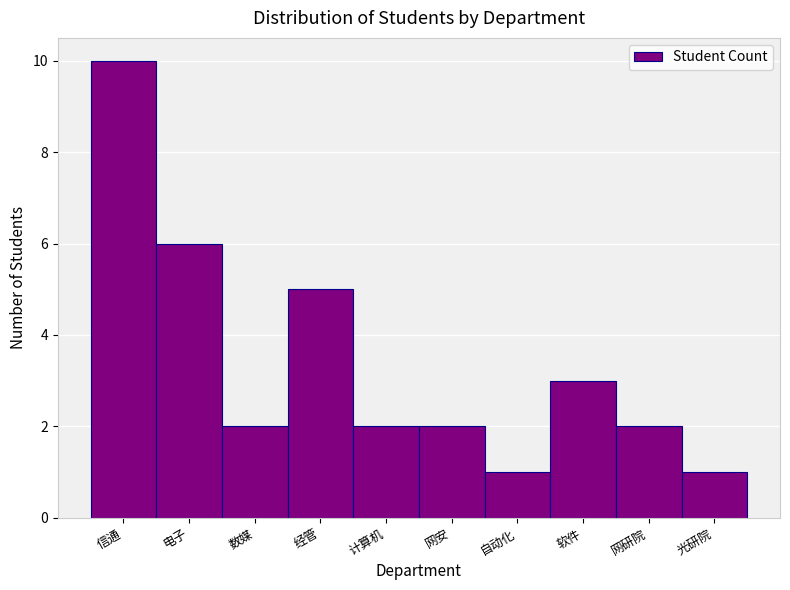

Reading left to right, transcribe all the data shown in this chart.

信通=10	电子=6	数媒=2	经管=5	计算机=2	网安=2	自动化=1	软件=3	网研院=2	光研院=1